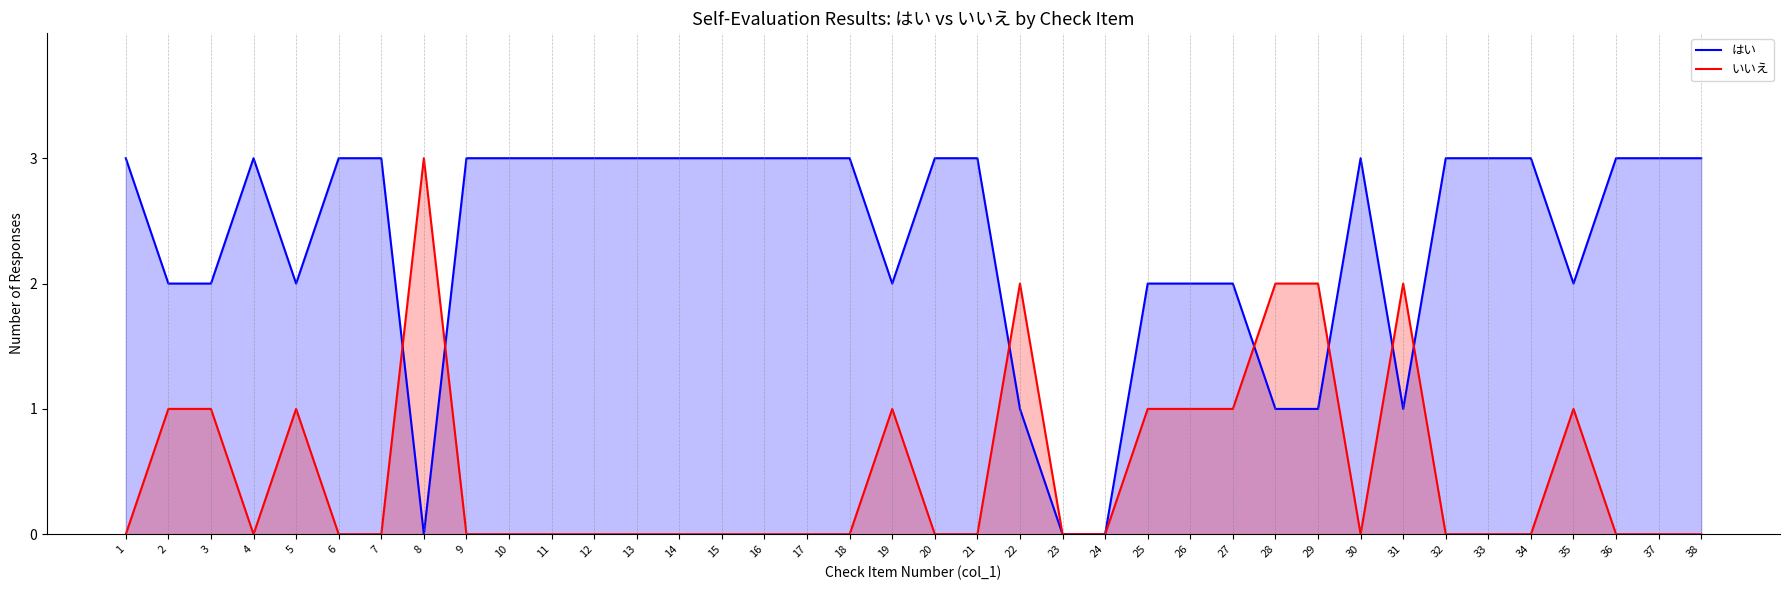

How many distinct data groups are displayed?

2